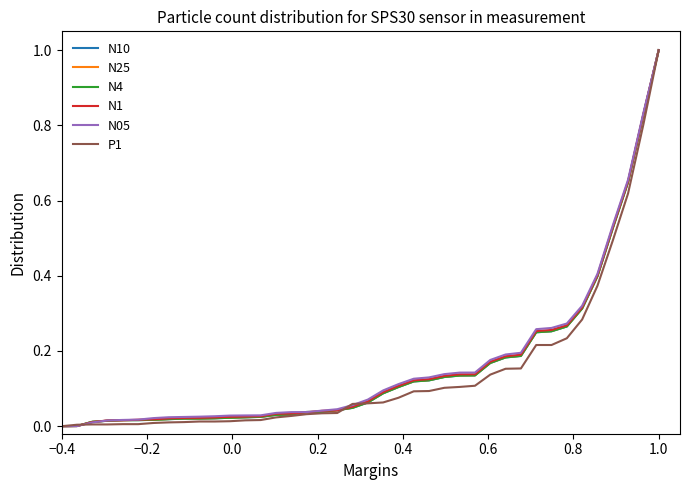

What is the maximum value shown in the chart?

1.0